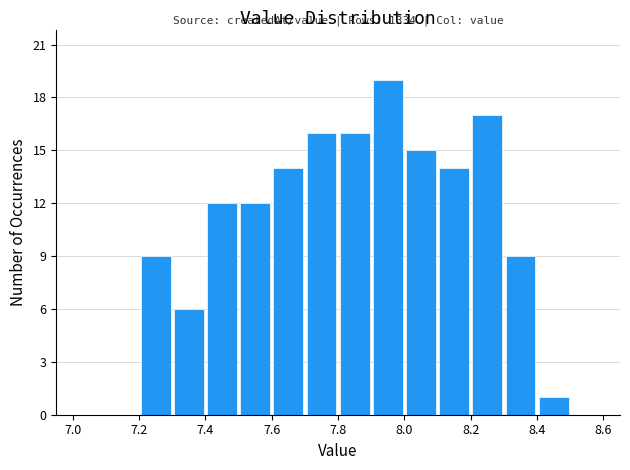

Which range on the x-axis has the tallest bar?

7.9 to 8.0